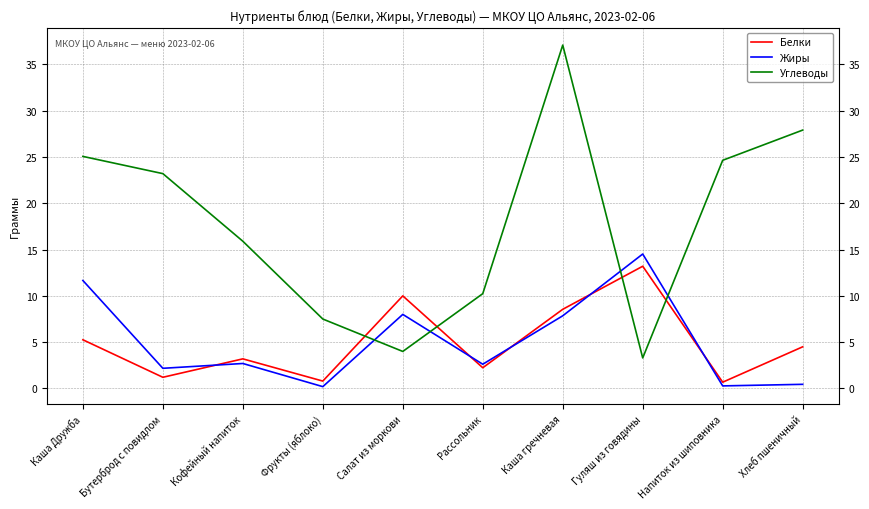

Between which two adjacent categories do Углеводы and Белки first intersect?

Фрукты (яблоко) and Салат из моркови